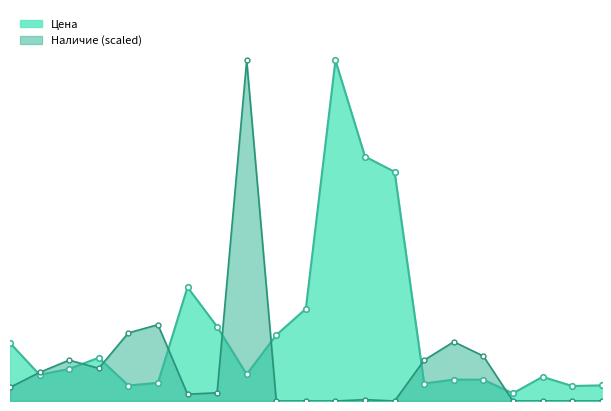

Which series has the largest total across all categories?

Цена